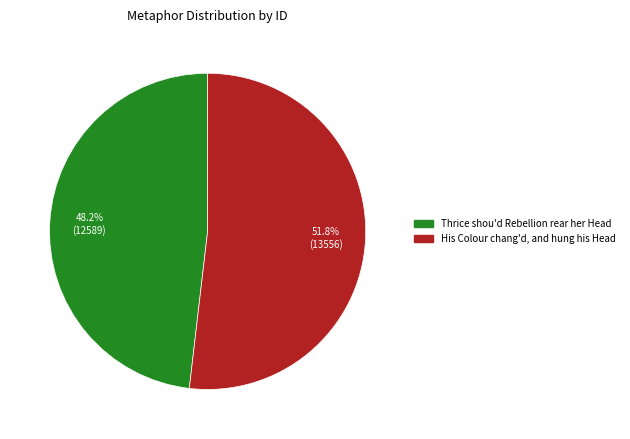

How many segments does this pie chart have?

2